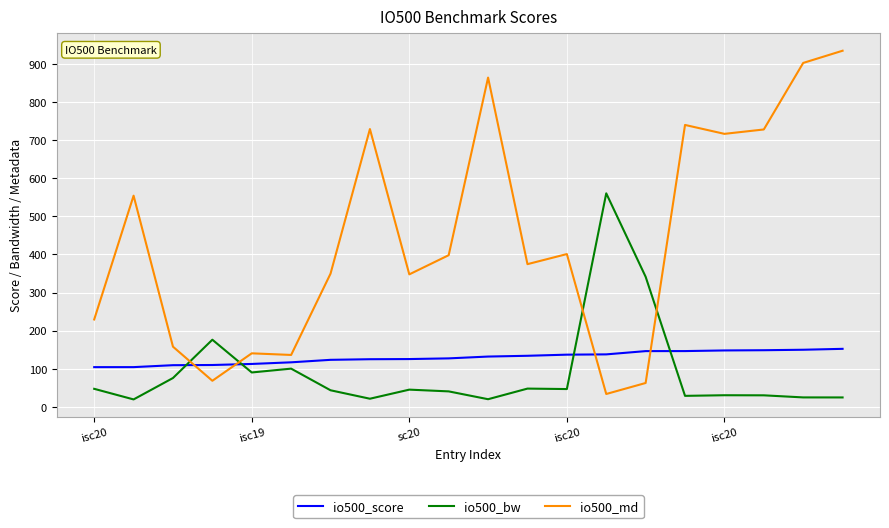

Rank the series by their maximum value, from lowest to highest.

io500_score, io500_bw, io500_md